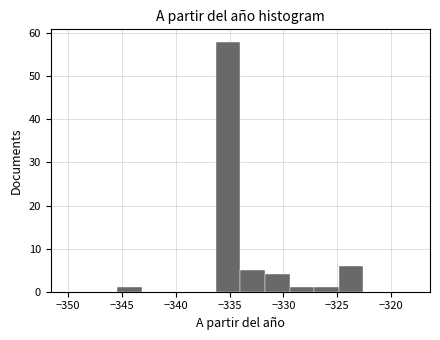

Reading left to right, transcribe this chart: for each bar, give the range it covers on the x-axis and its height. Neither the bar edges nor the heights are printed on the chart, so give them approximately, as read against the axes.

-350.0 to -347.5: 0
-347.5 to -345.5: 0
-345.5 to -343.0: 1
-343.0 to -341.0: 0
-341.0 to -338.5: 0
-338.5 to -336.5: 0
-336.5 to -334.0: 58
-334.0 to -331.5: 5
-331.5 to -329.5: 4
-329.5 to -327.0: 1
-327.0 to -325.0: 1
-325.0 to -322.5: 6
-322.5 to -320.5: 0
-320.5 to -318.0: 0